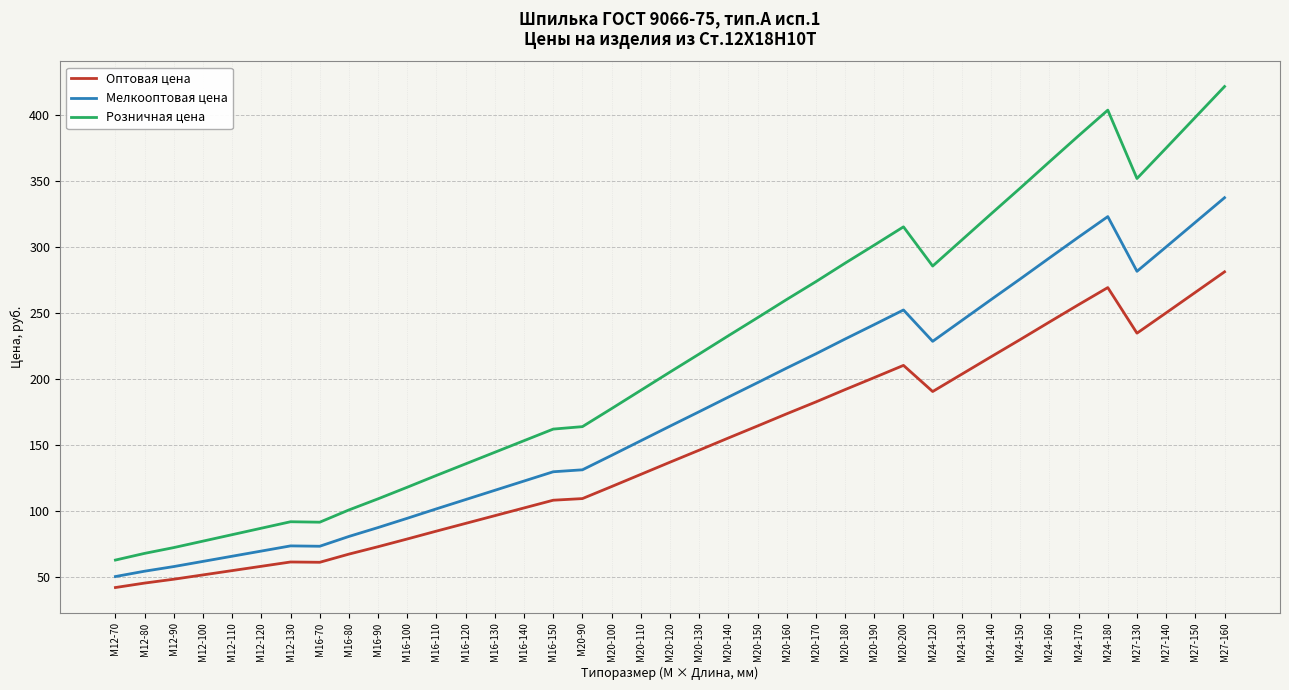

List the series in order of their overall mean, highest first.

Розничная цена, Мелкооптовая цена, Оптовая цена